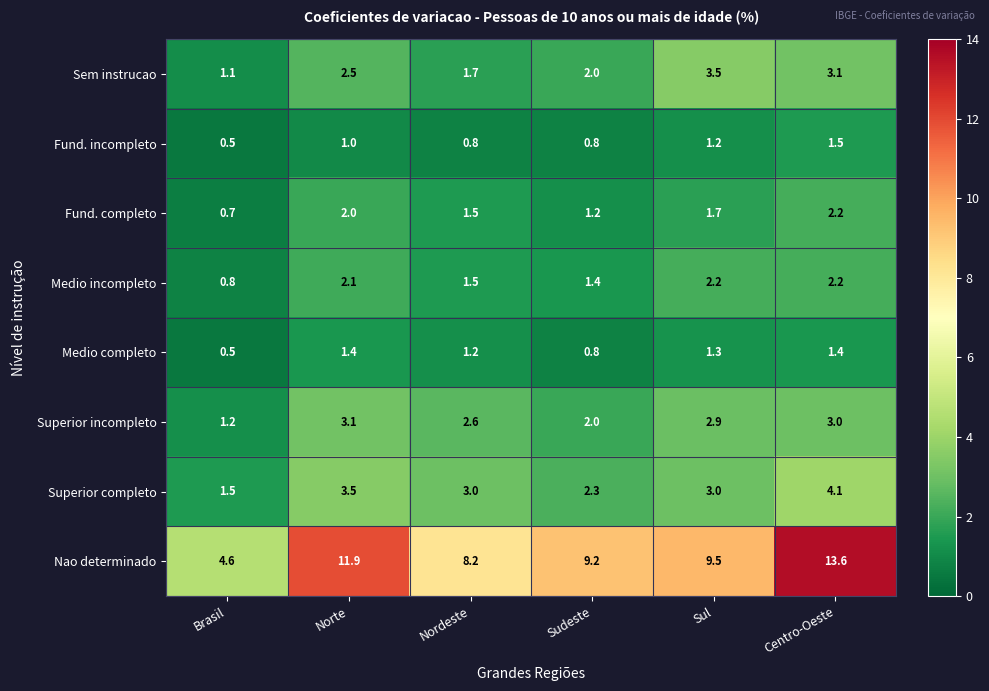

What is the minimum value for Medio completo?

0.5